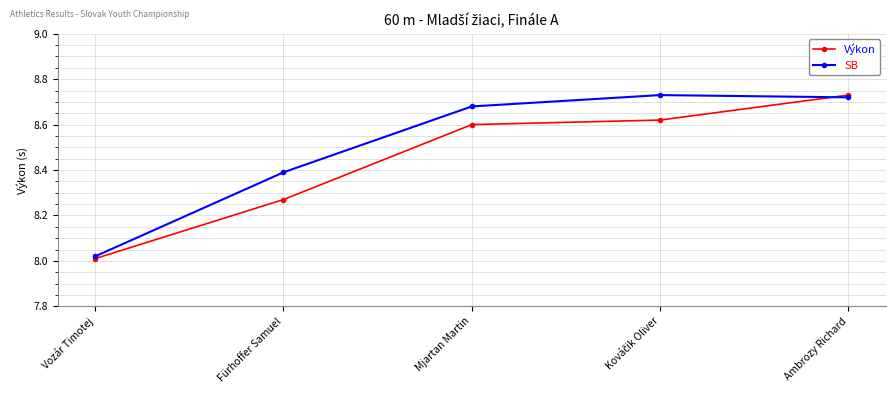

List the series in order of their overall mean, highest first.

SB, Výkon